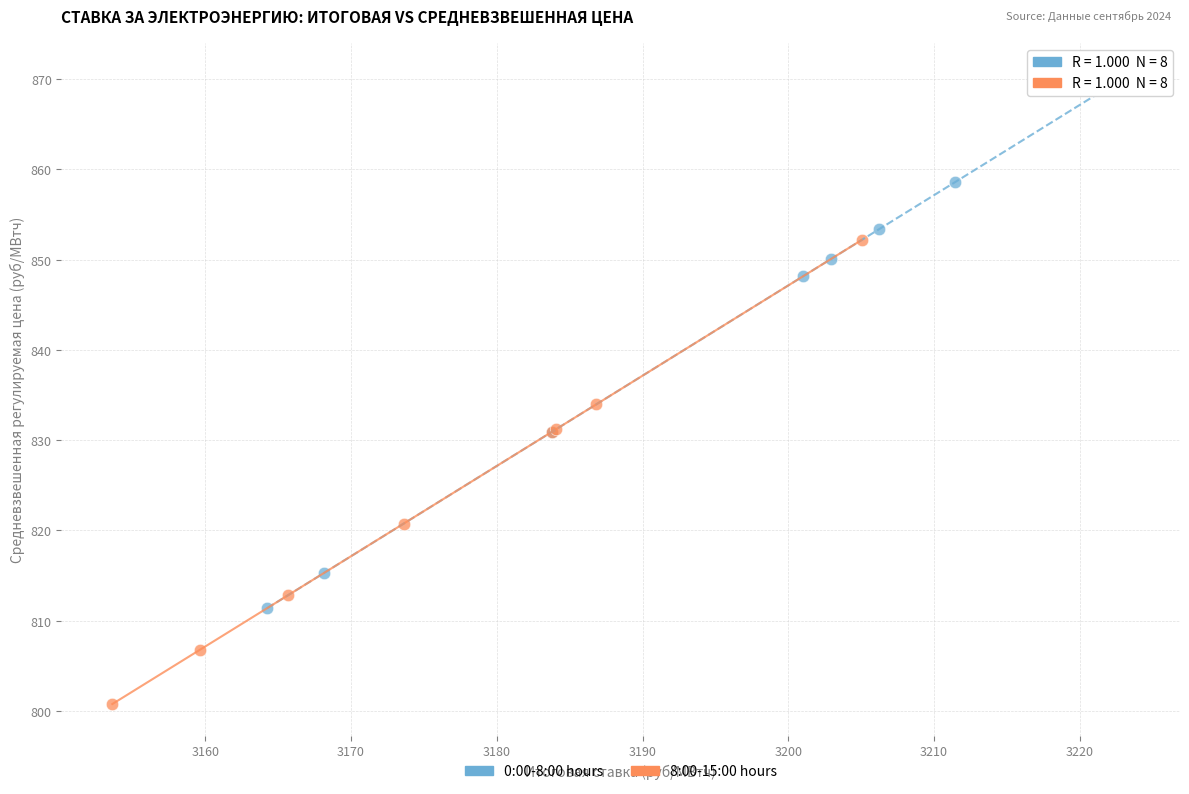

Which series reaches the maximum Y coordinate?

0:00-8:00 hours